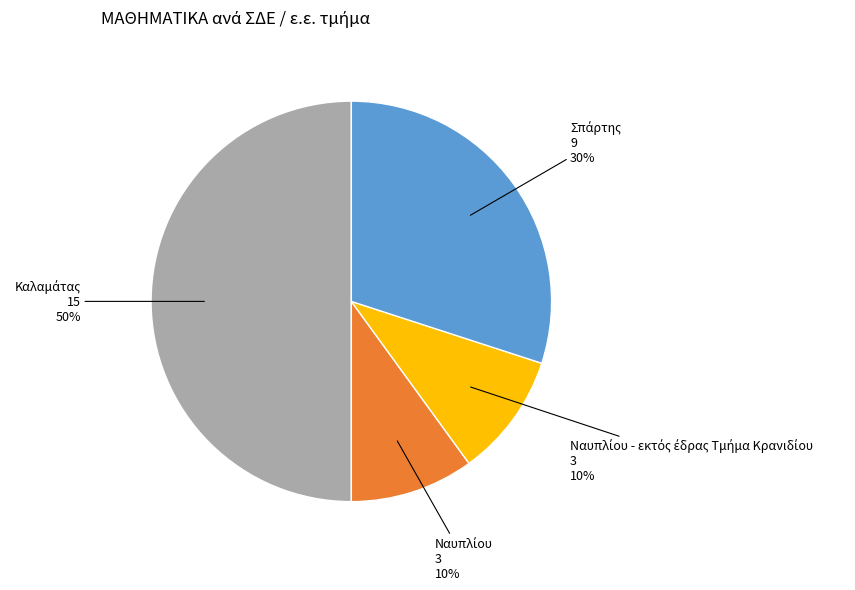

To the nearest percent, what is the difference between the largest and smallest slice percentages?

40%